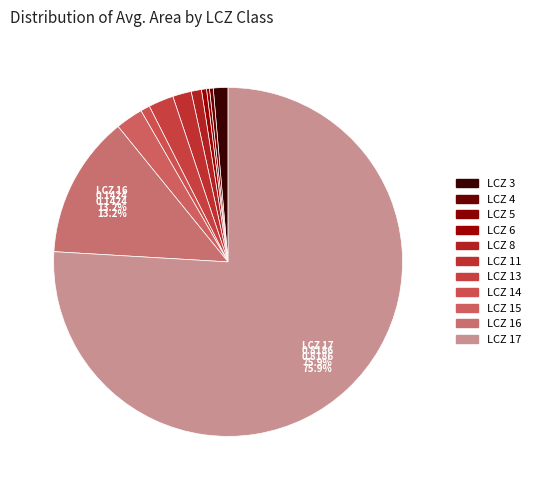

To the nearest percent, what is the difference between the largest and smallest slice percentages?

76%